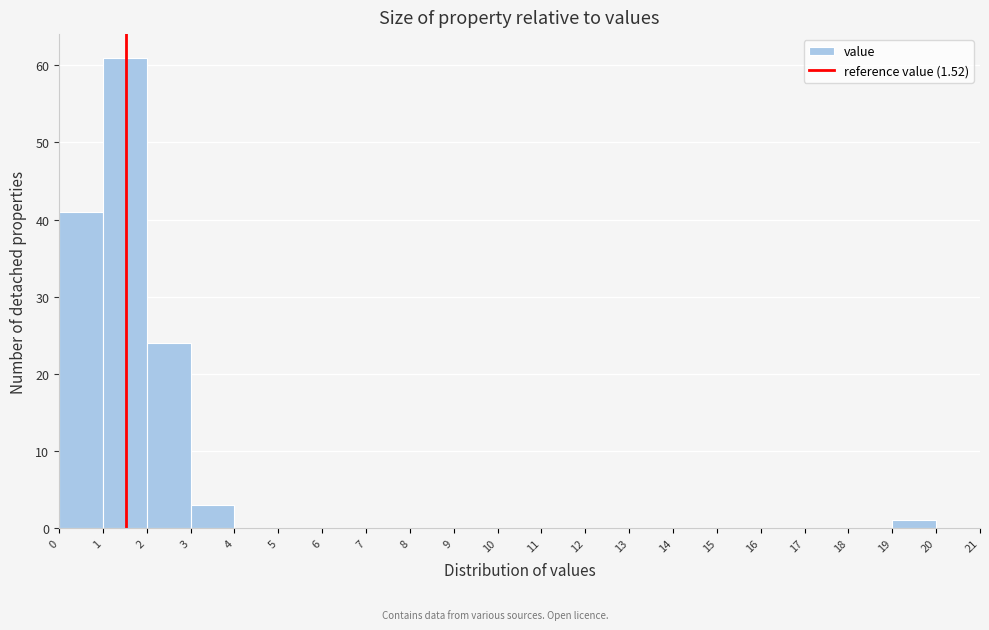

Over which range of the x-axis is the bar tallest?

1 to 2